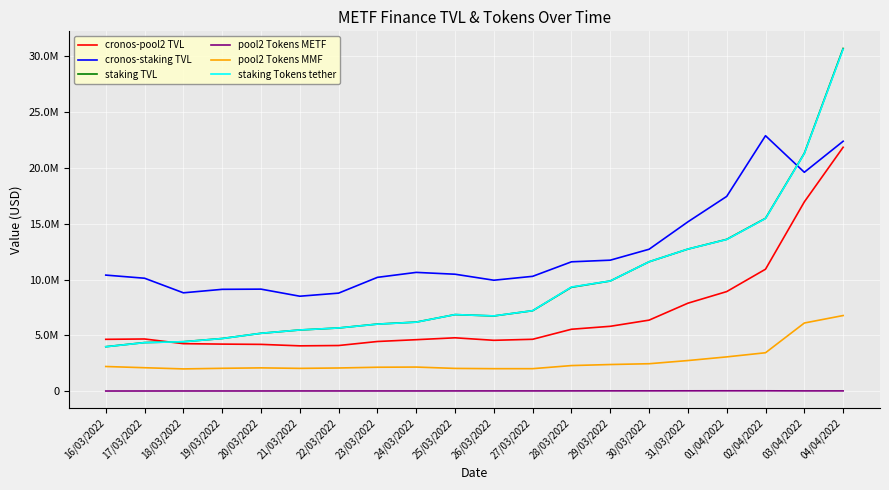

True or false: pool2 Tokens MMF and cronos-staking TVL cross at least once.

False